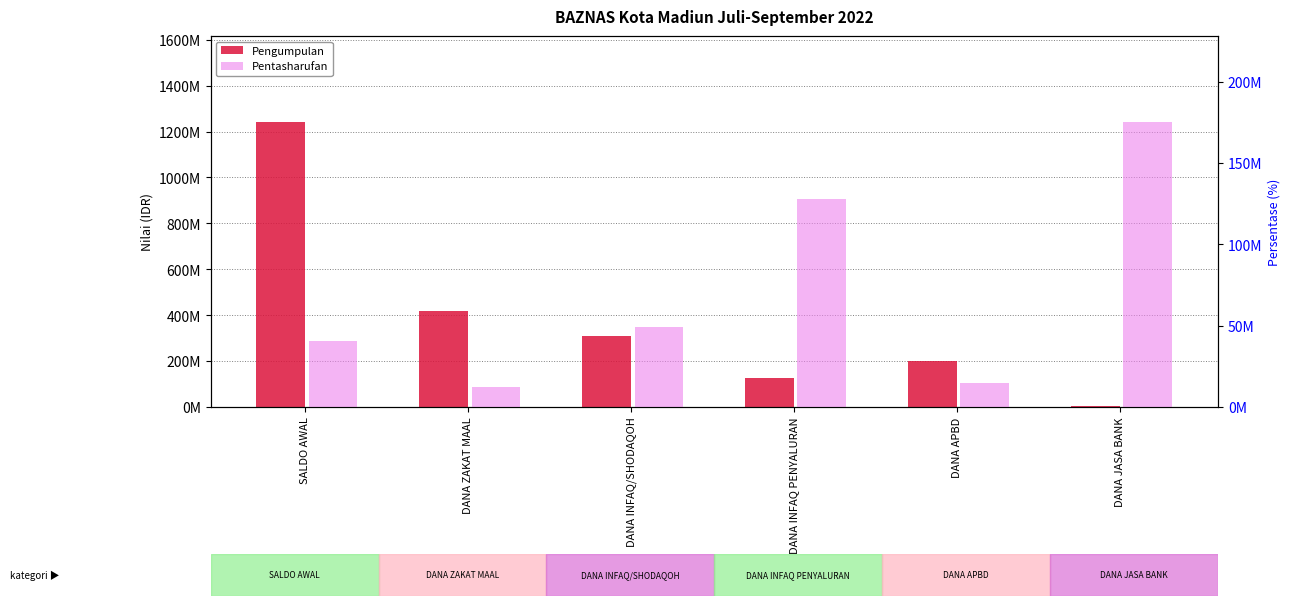

List the series in order of their peak value, highest first.

Pengumpulan, Pentasharufan